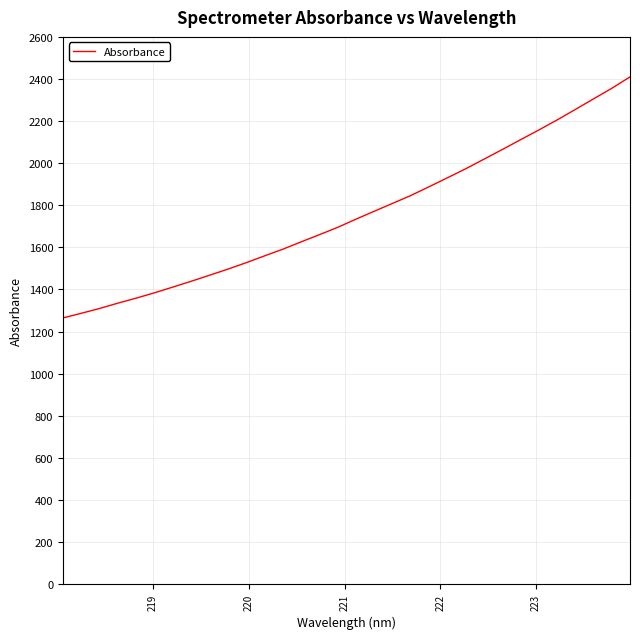

What is the maximum value shown in the chart?

2409.8